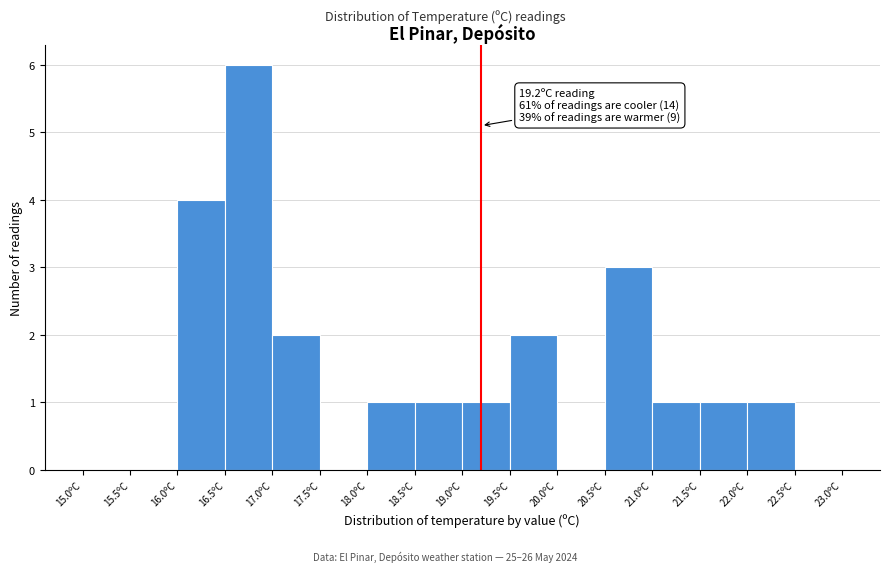

Which range on the x-axis has the tallest bar?

16.5 to 17.0